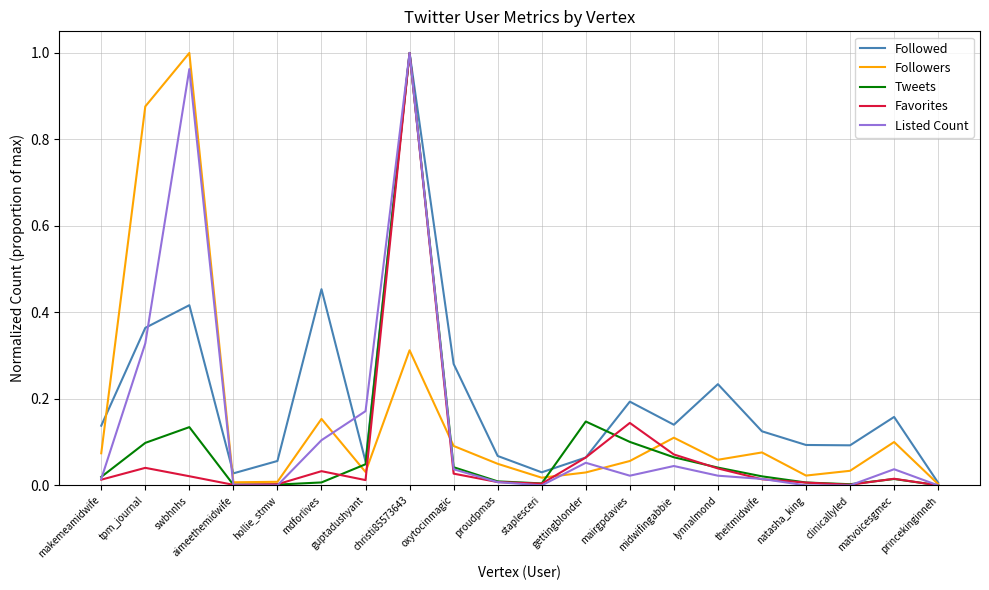

Between staplesceri and clinicallyled, which series saw the biggest shift?

Followed